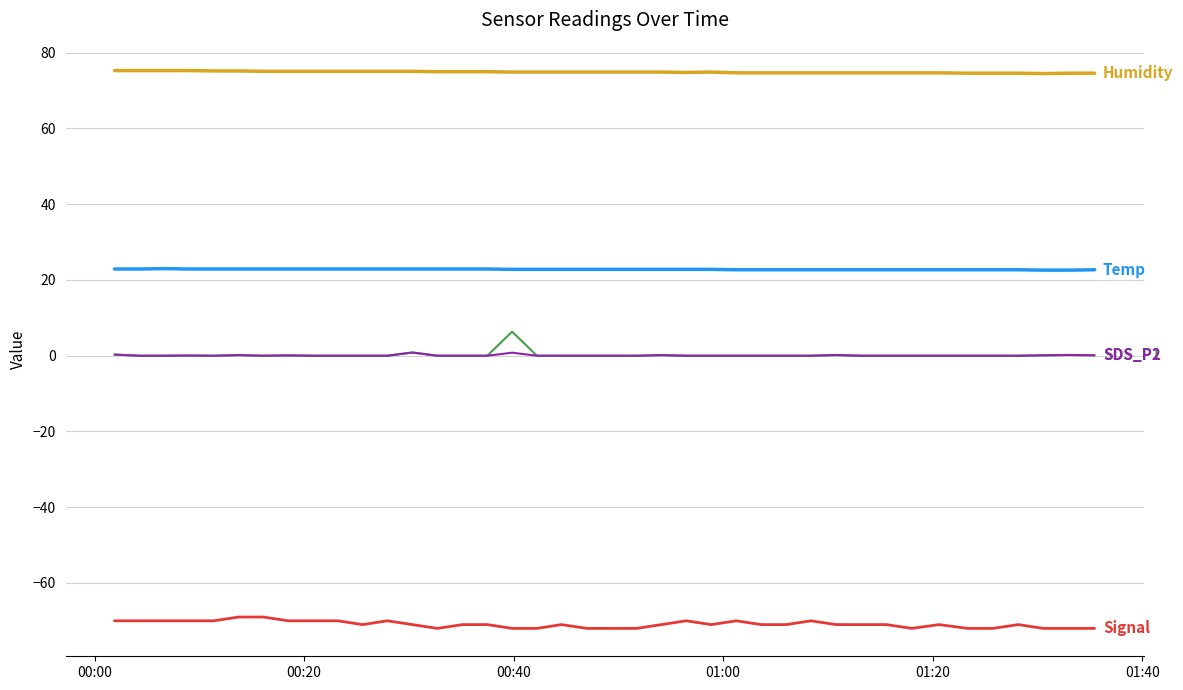

What is the maximum value shown in the chart?

75.3